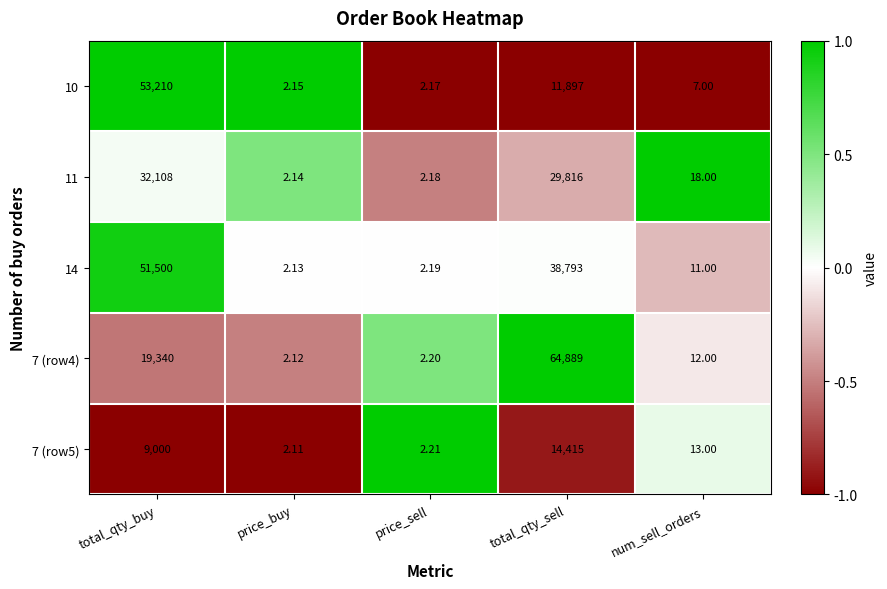

Is the value of 10 at price_buy greater than the value of 11 at total_qty_buy?

No